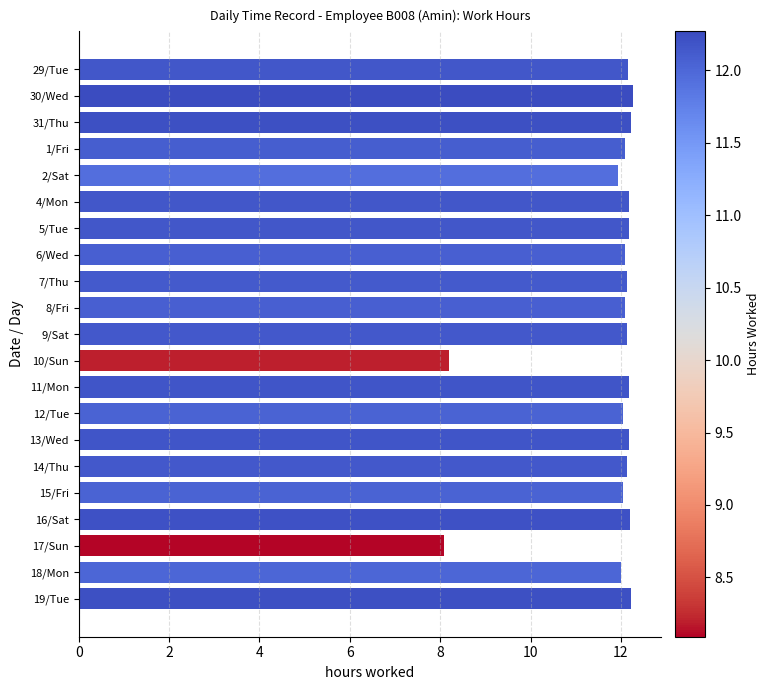

What is the greatest value displayed?

12.3